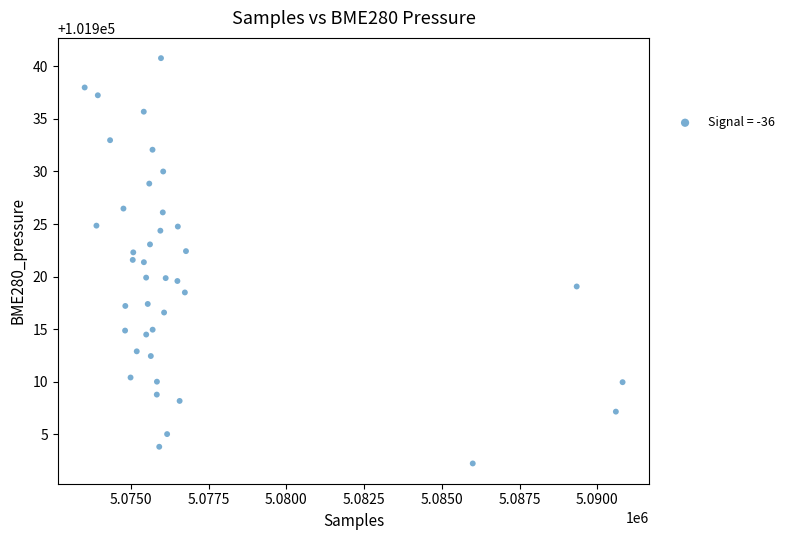

What is the range of X values (max minus min)?

17296.1